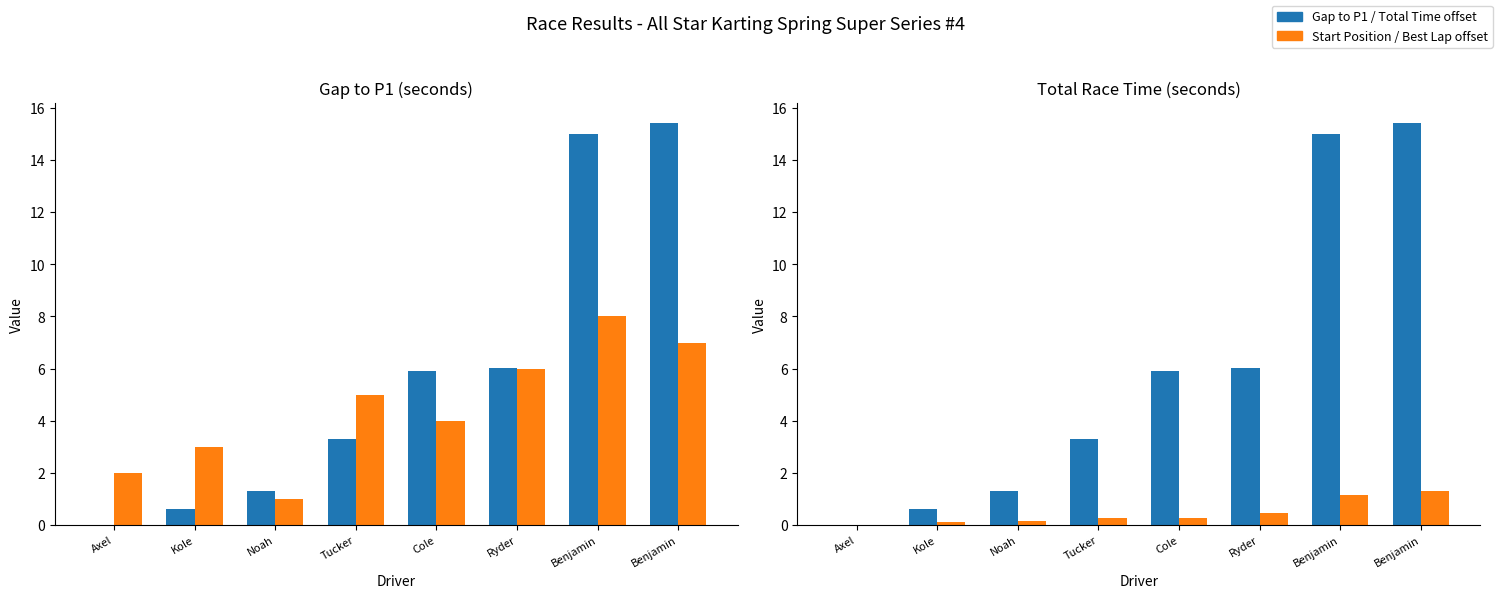

Rank the categories by Gap to P1 value from lowest to highest.

Axel, Kole, Noah, Tucker, Cole, Ryder, Benjamin, Benjamin